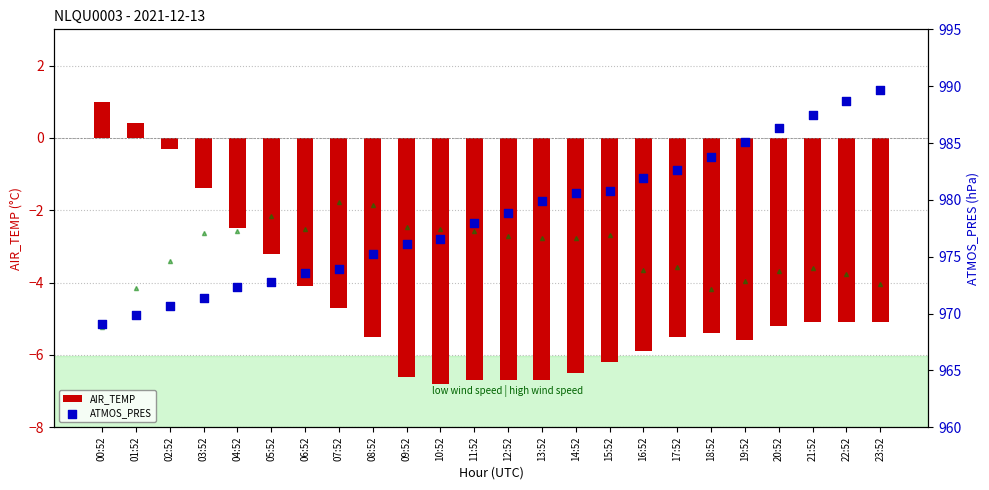

Which series has the widest spread of Y values?

ATMOS_PRES